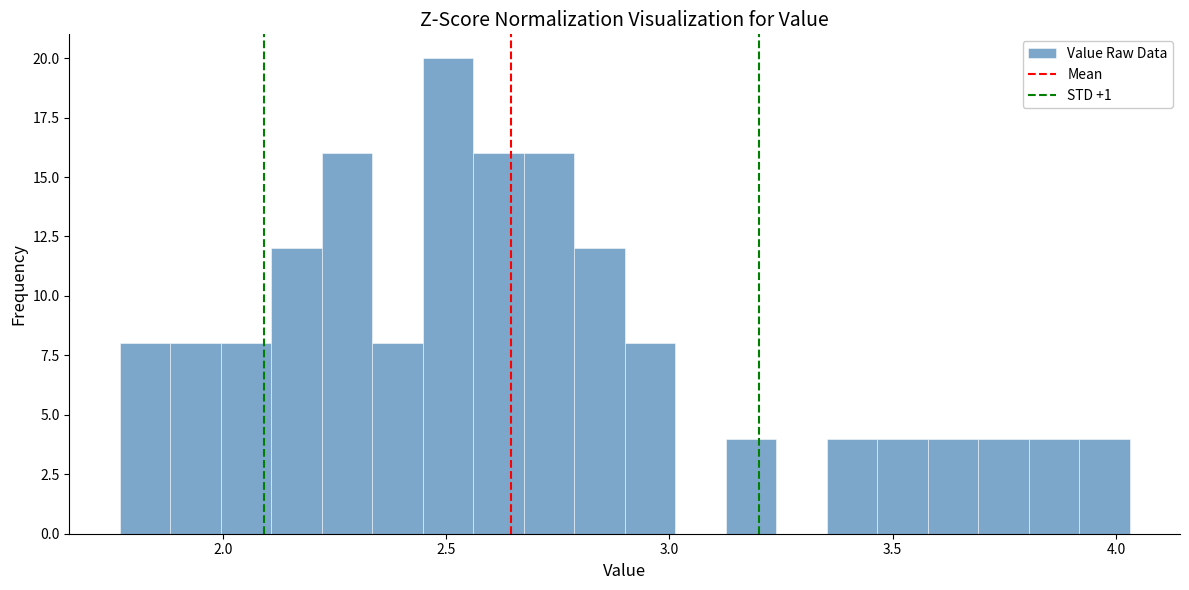

Read against the x-axis, roughly where is the centre of the tallest bar?

2.50